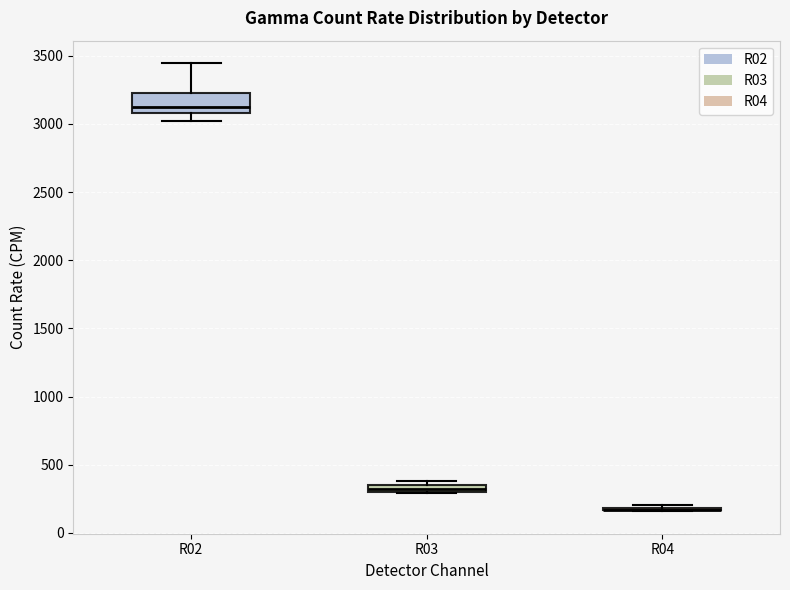

Where is the lower edge of the box for R03 on the y-axis? The values are not printed on the chart, so give them approximately, as read against the axis.

300